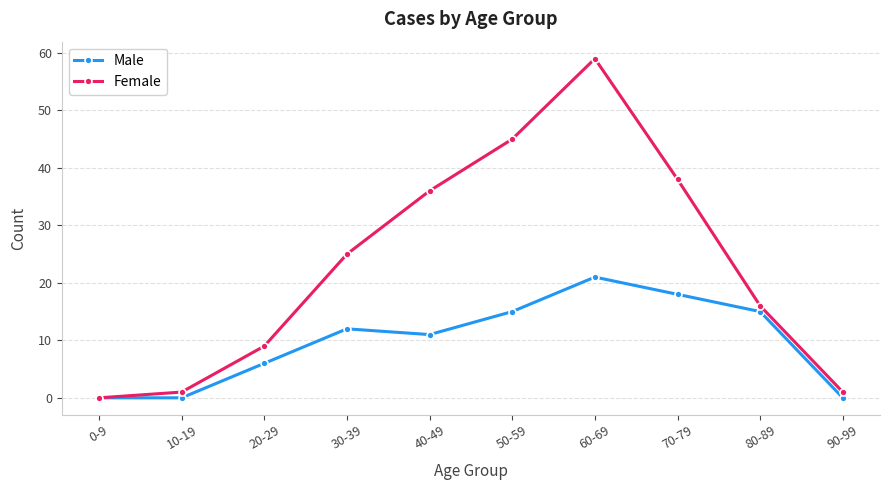

How many data points in Male are less than 12?

5